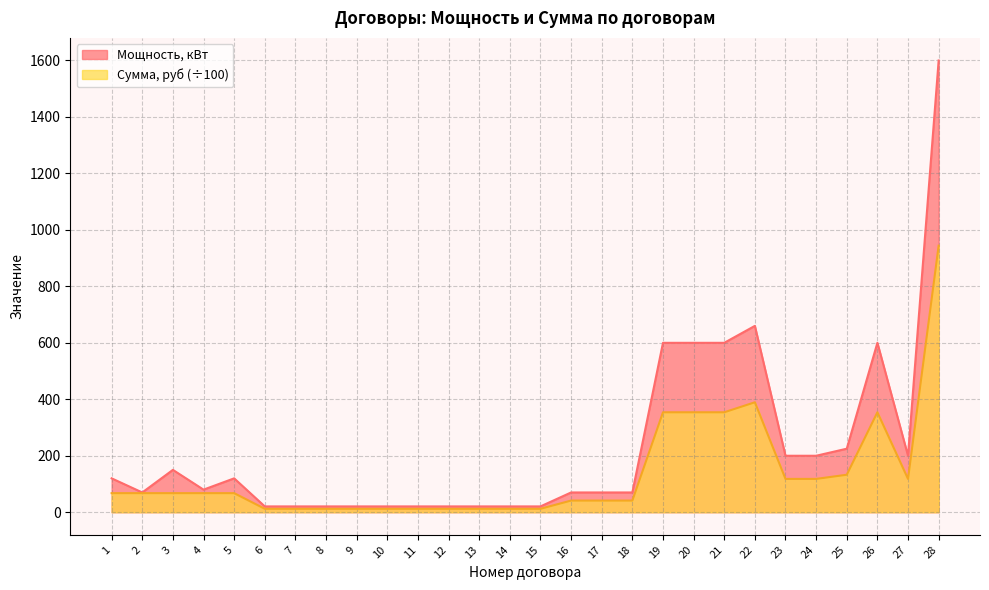

Where is the first local maximum for Сумма, руб?

22